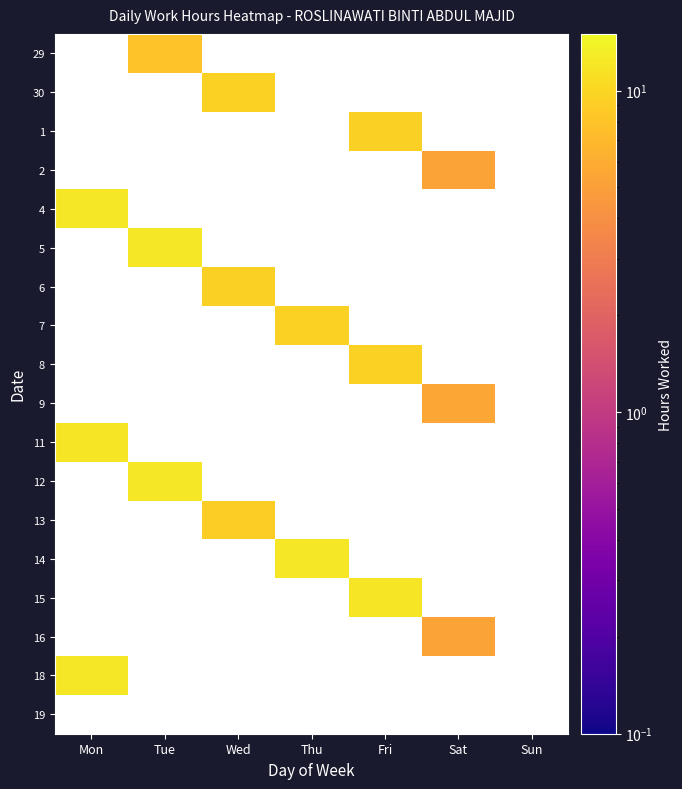

Is the value of 7 at Sun greater than the value of 11 at Wed?

No